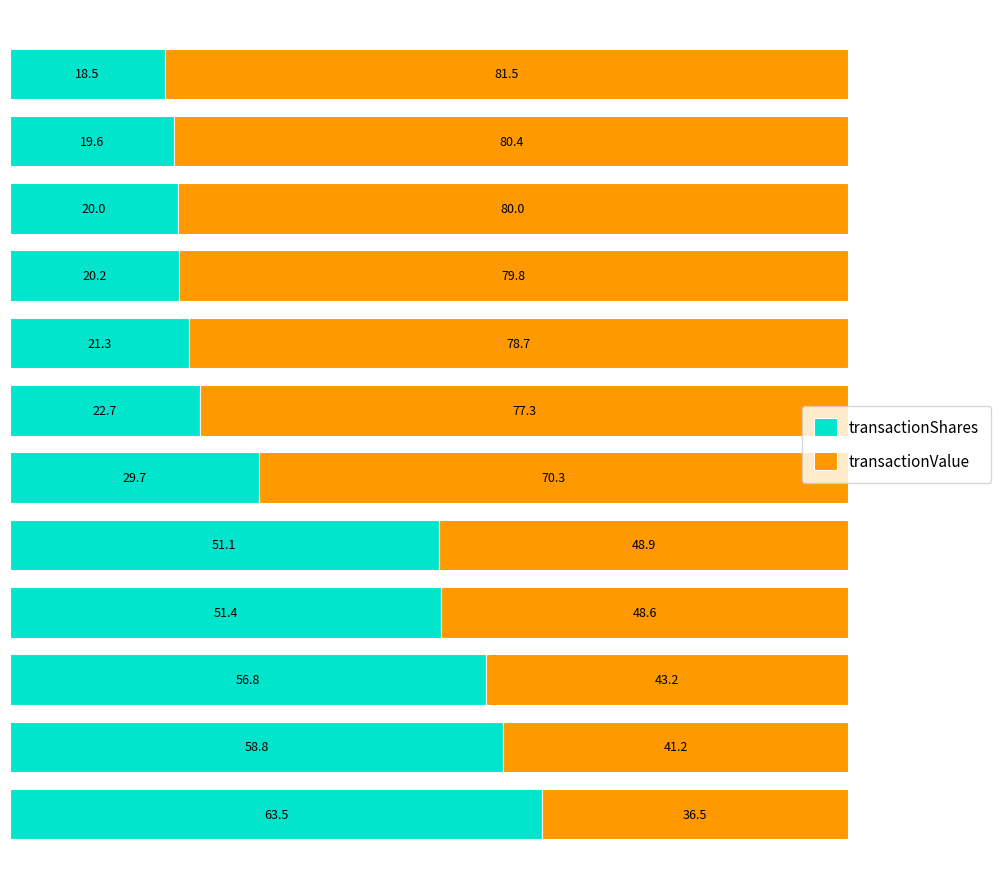

What is the highest value of the transactionShares series?

63.5